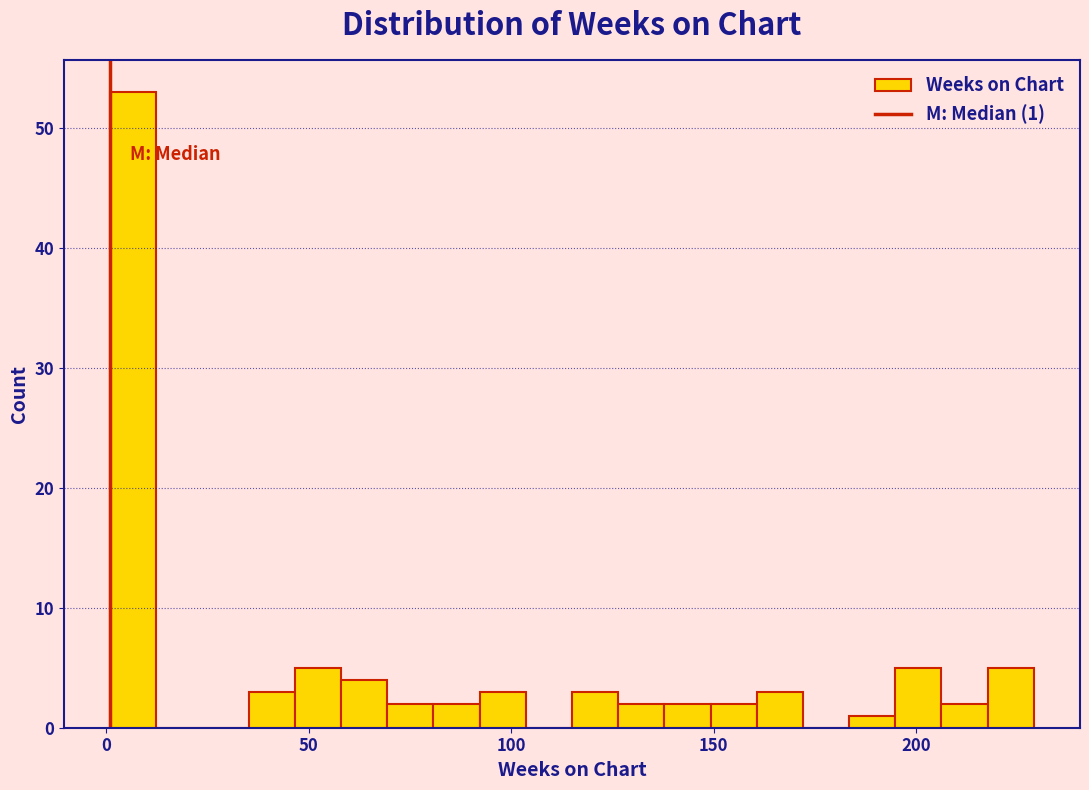

Around what value on the x-axis is the tallest bar? Give the approximate position of its centre, as read against the axis.

5